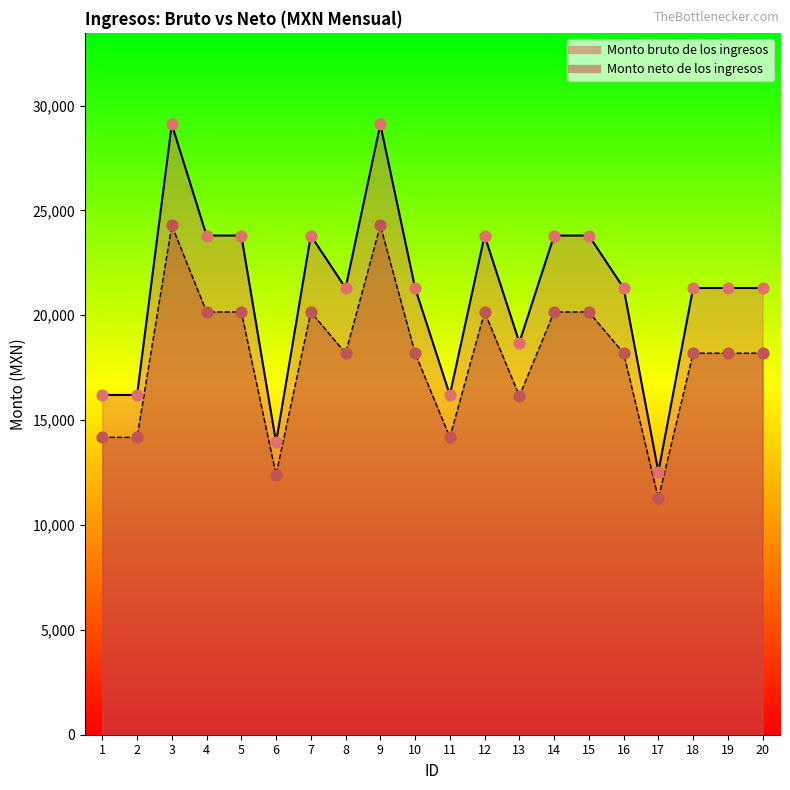

What are all the series names shown in the legend?

Monto bruto de los ingresos, Monto neto de los ingresos